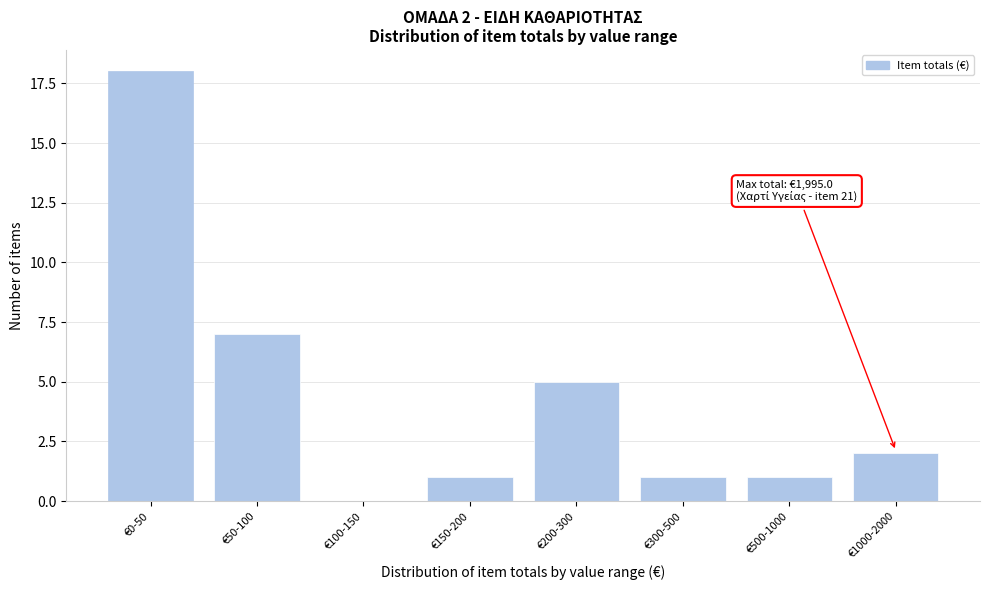

Reading right to left, transcribe all the data shown in this chart.

€1000-2000=2	€500-1000=1	€300-500=1	€200-300=5	€150-200=1	€100-150=0	€50-100=7	€0-50=18